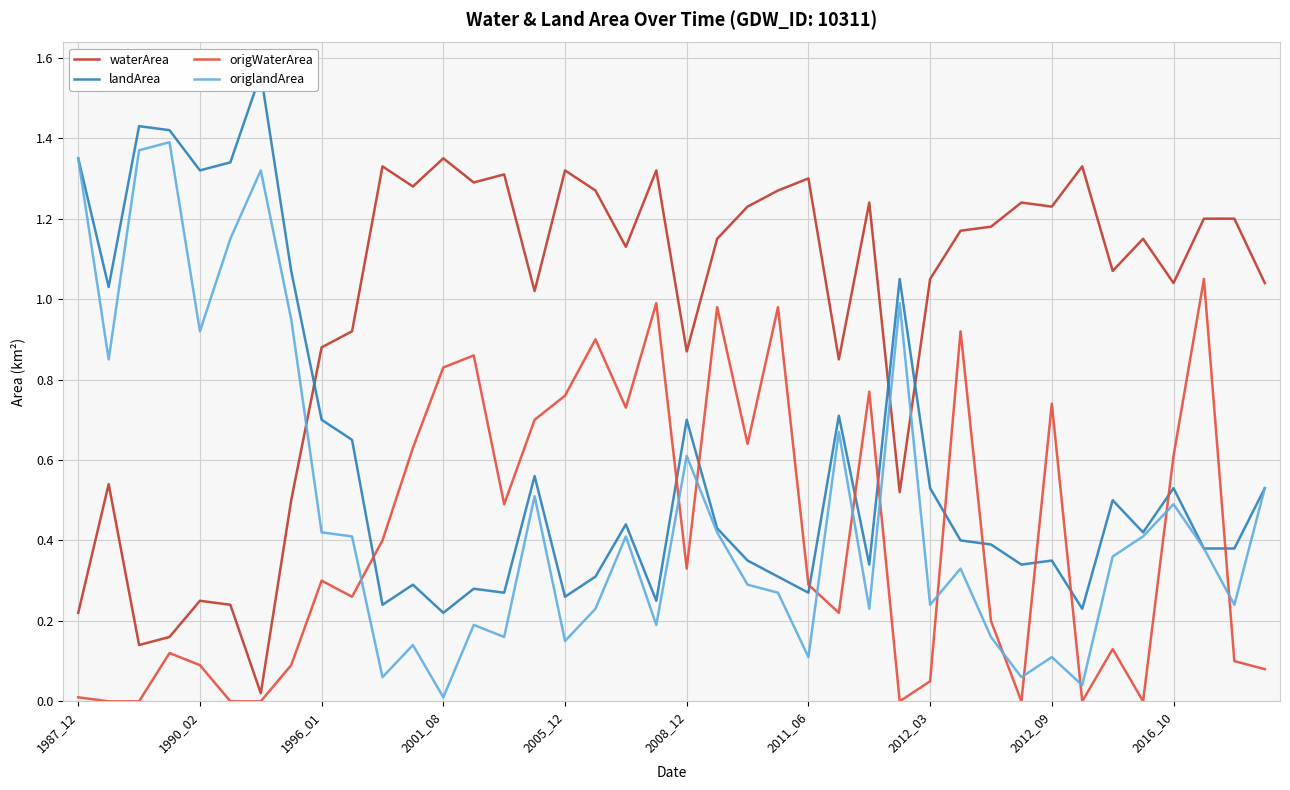

True or false: origlandArea and waterArea intersect in this chart.

True